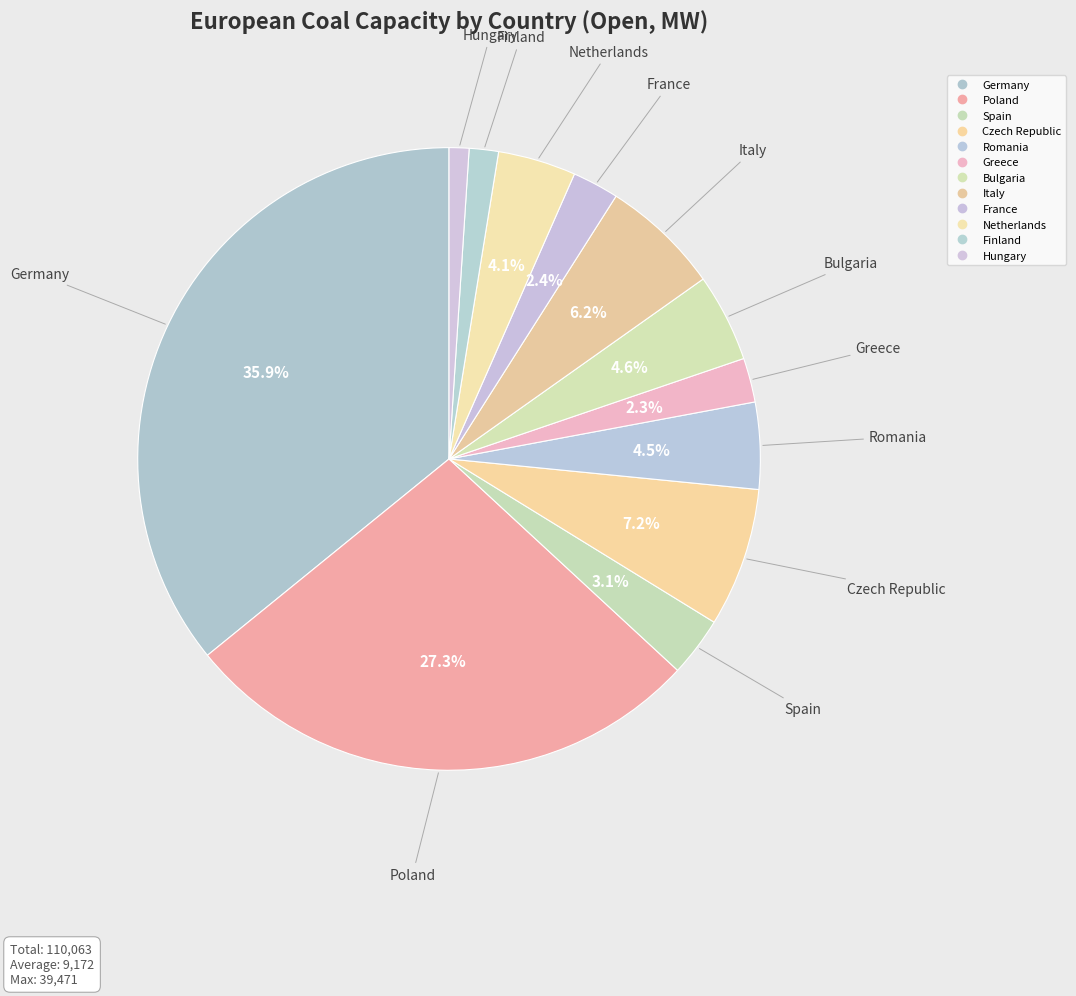

To the nearest percent, what is the difference between the largest and smallest slice percentages?

35%